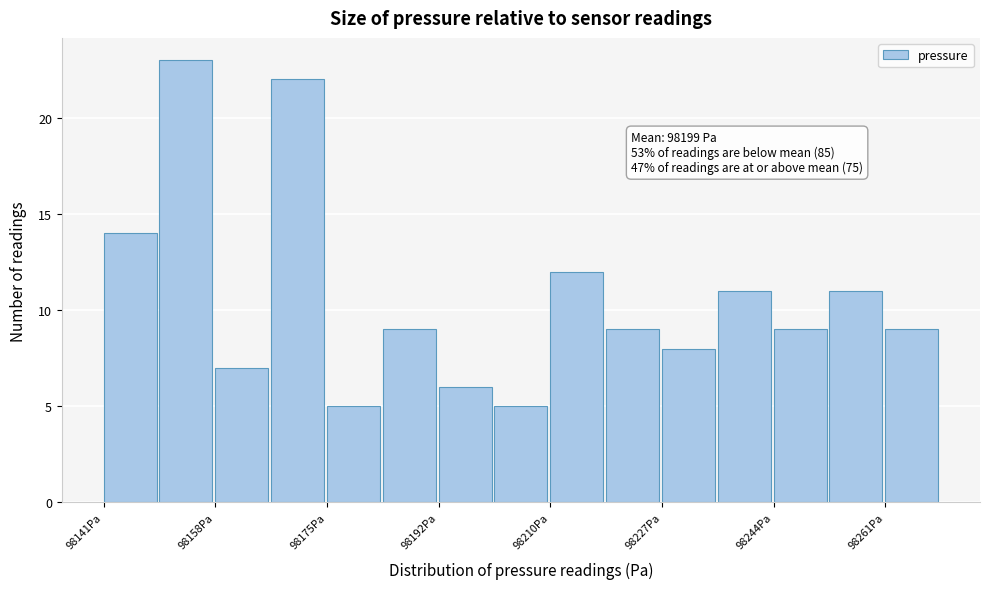

Which range on the x-axis has the tallest bar?

98150 to 98158